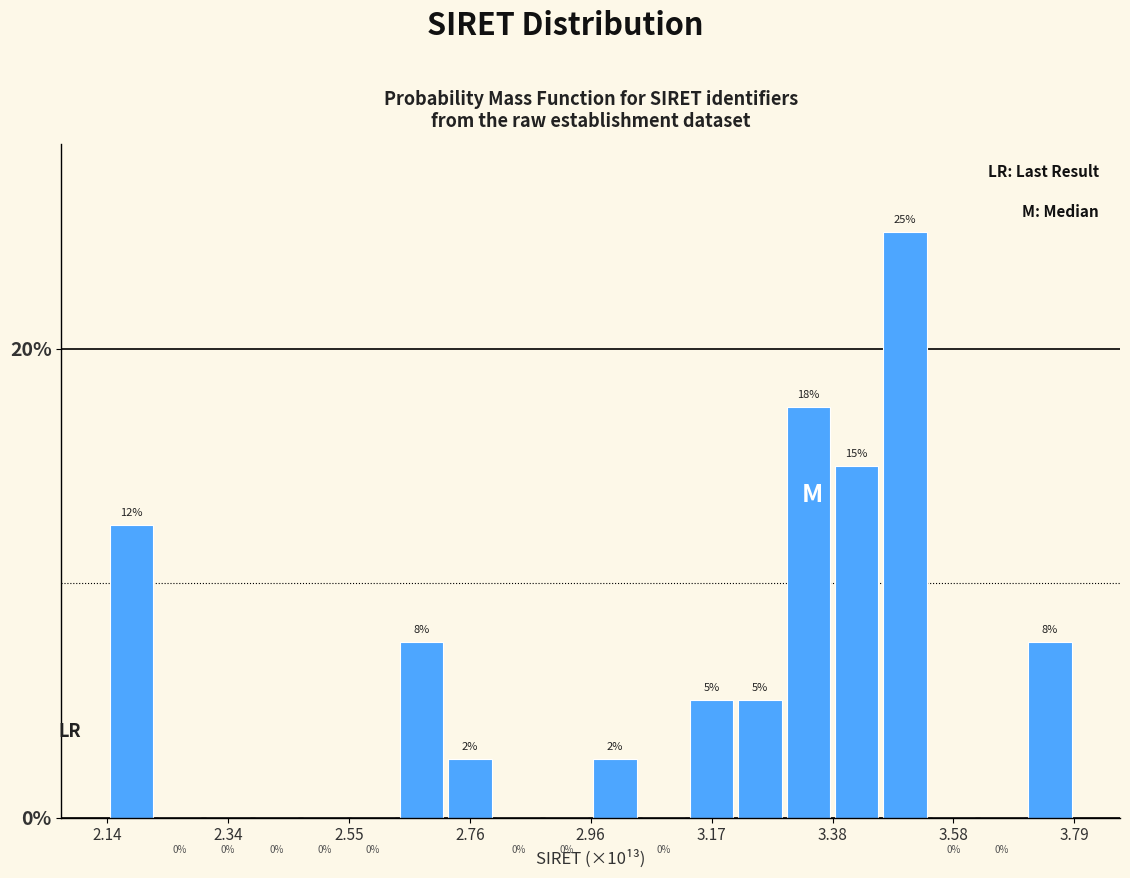

Around what value on the x-axis is the tallest bar? Give the approximate position of its centre, as read against the axis.

3.50